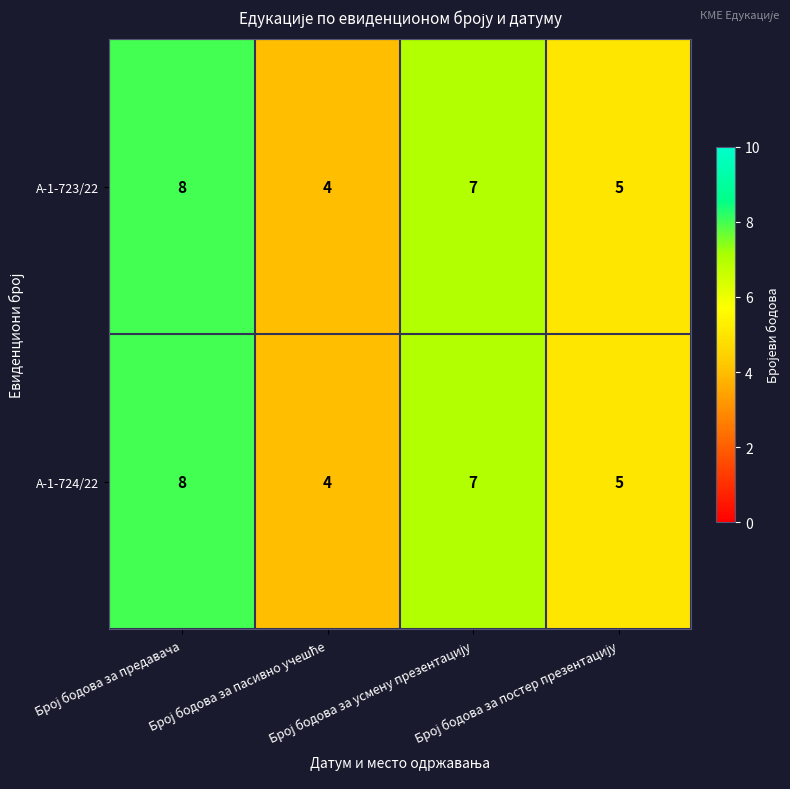

What is the lowest value of the А-1-723/22 series?

4